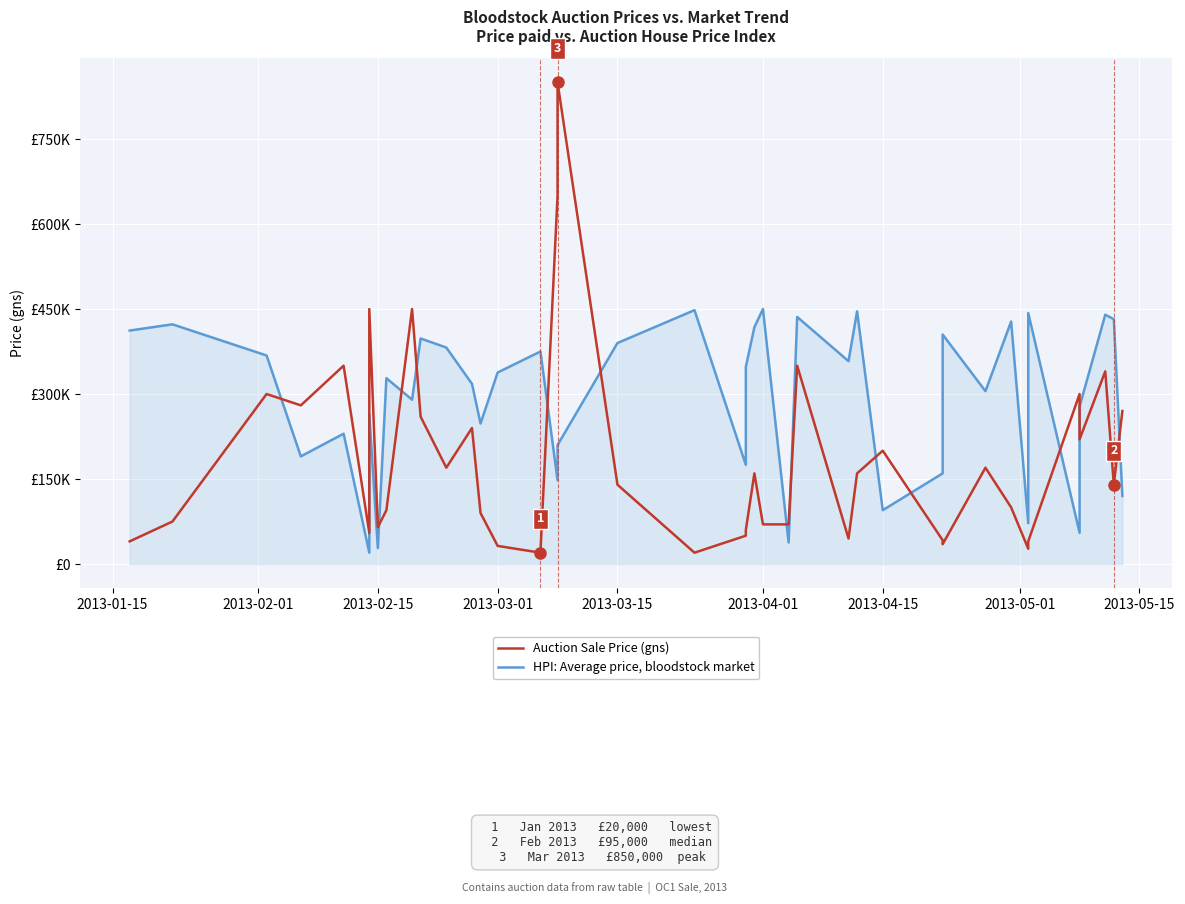

Which series has the widest spread of values?

Auction Sale Price (gns)